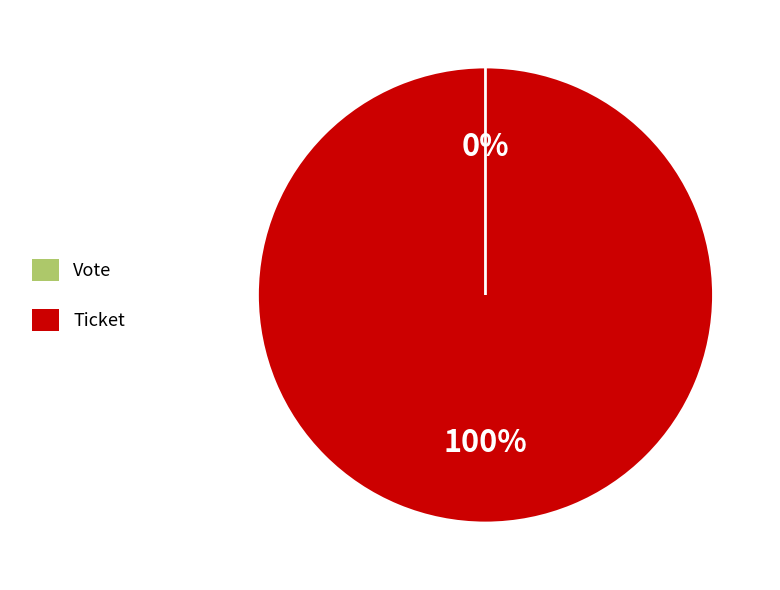

To the nearest percent, what is the difference between the largest and smallest slice percentages?

100%